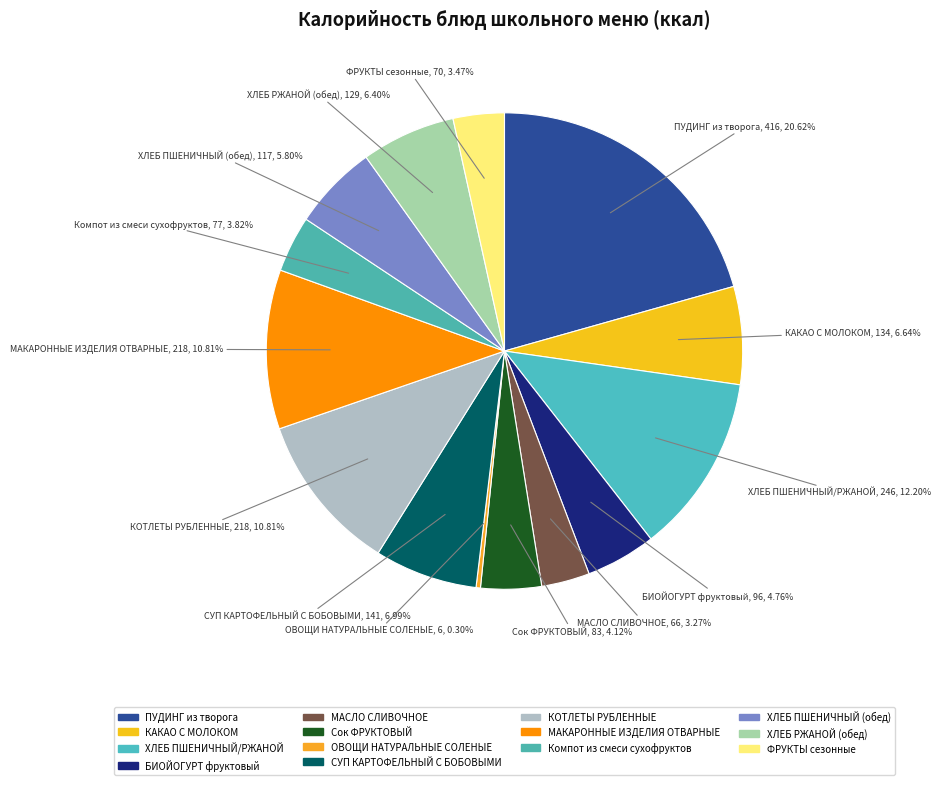

How many slices are in this pie chart?

14